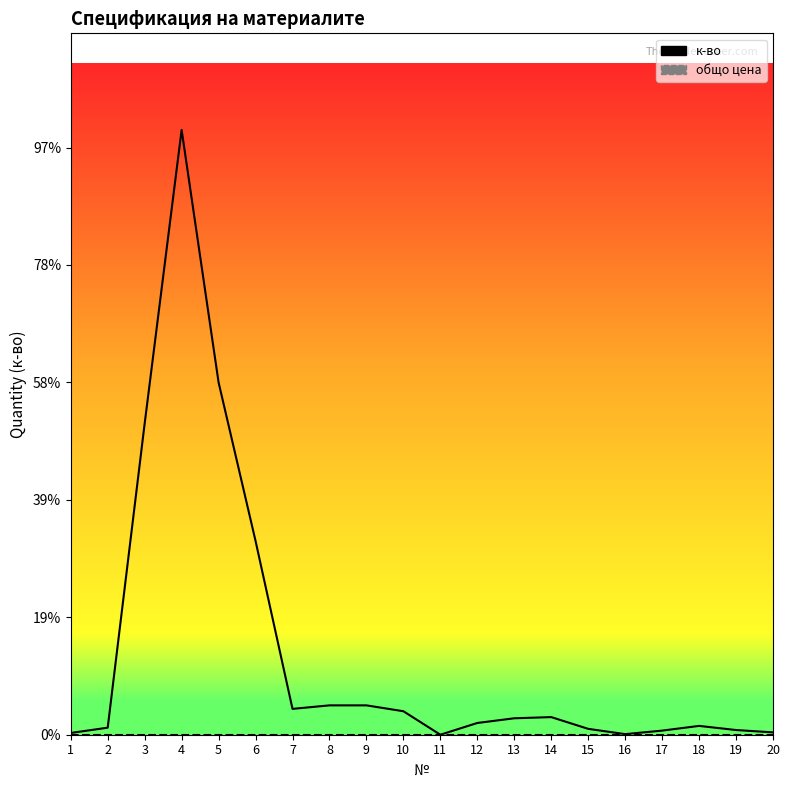

At 14, list the series in order from largest to smallest.

к-во, общо цена